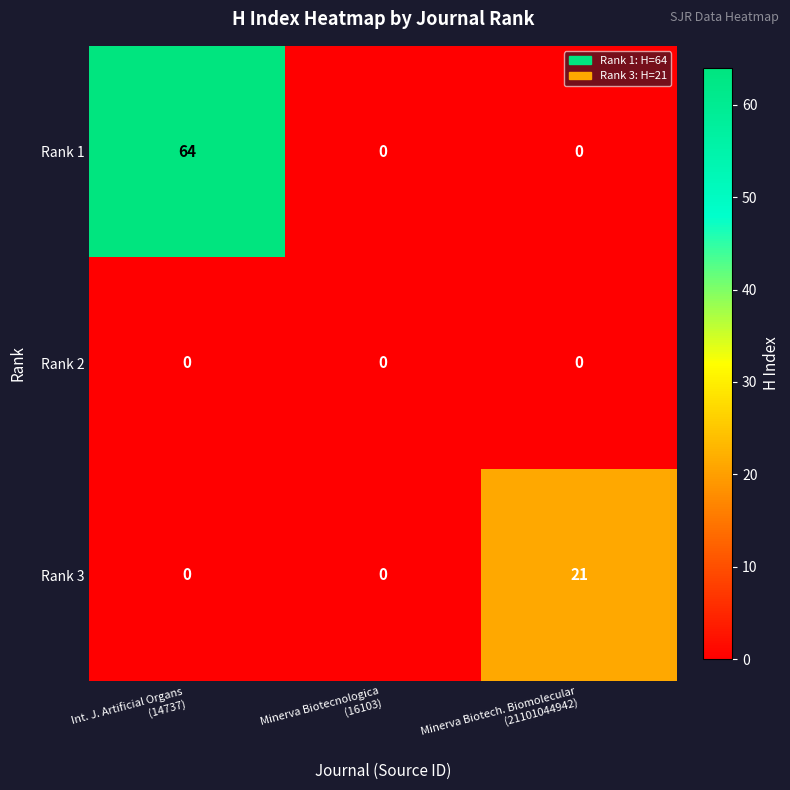

What is the difference between the maximum and minimum values in the Rank 3 series?

21